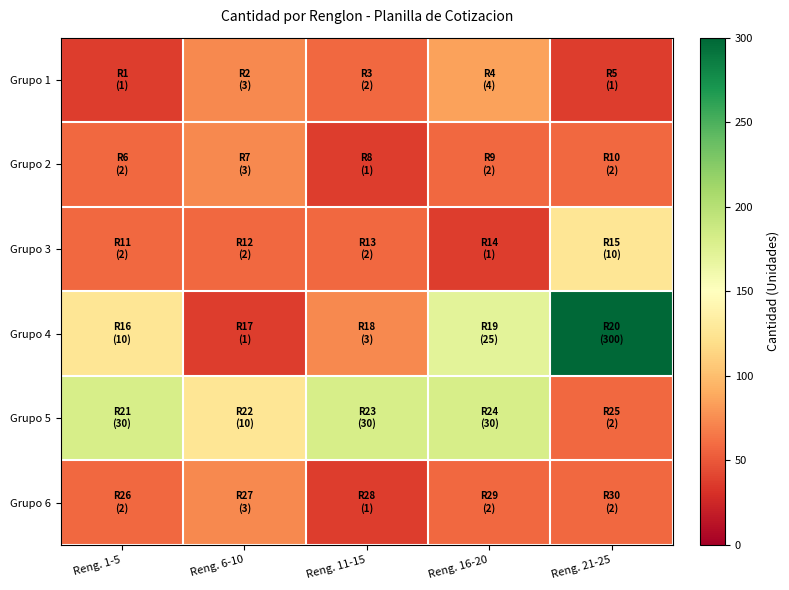

Which series has the largest total across all categories?

Grupo 5